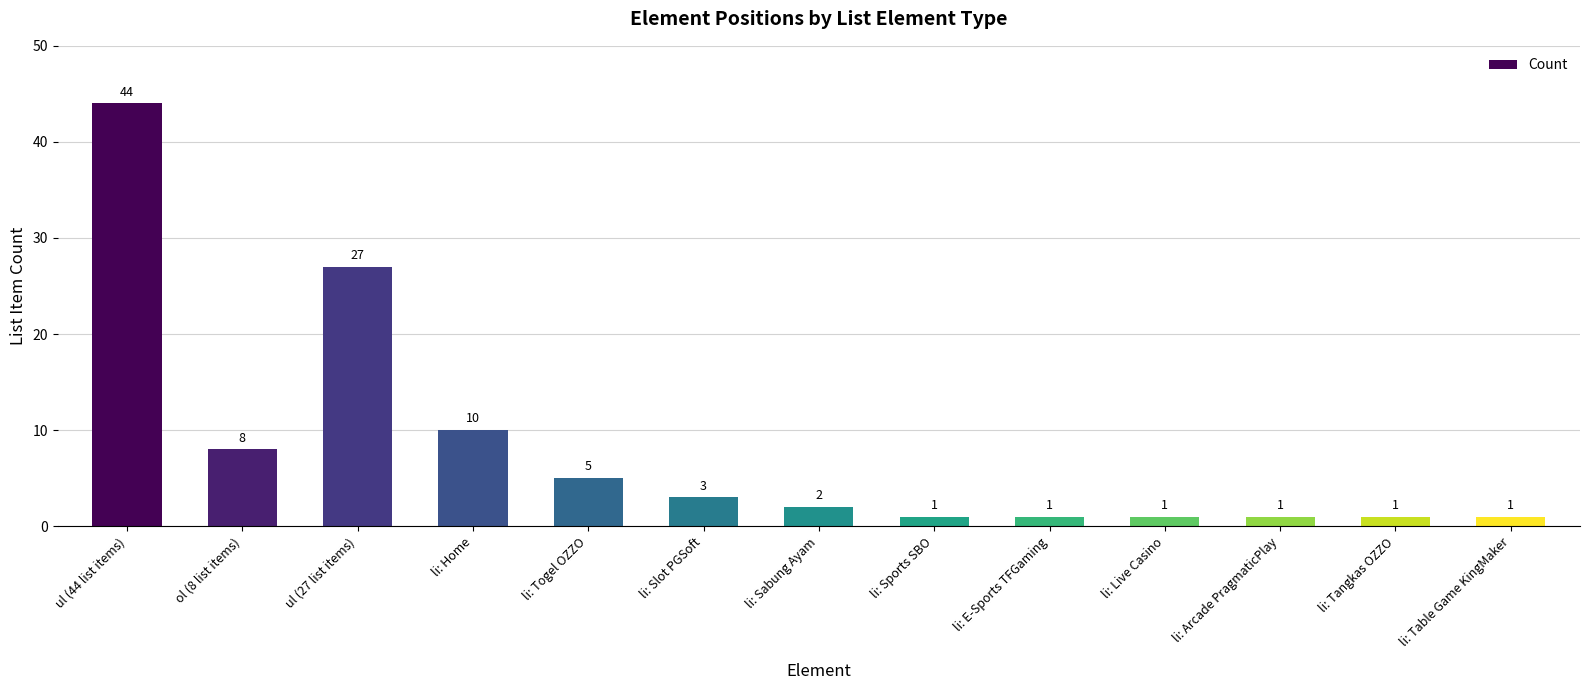

At which category does the chart reach its peak across all series?

ul (44 list items)